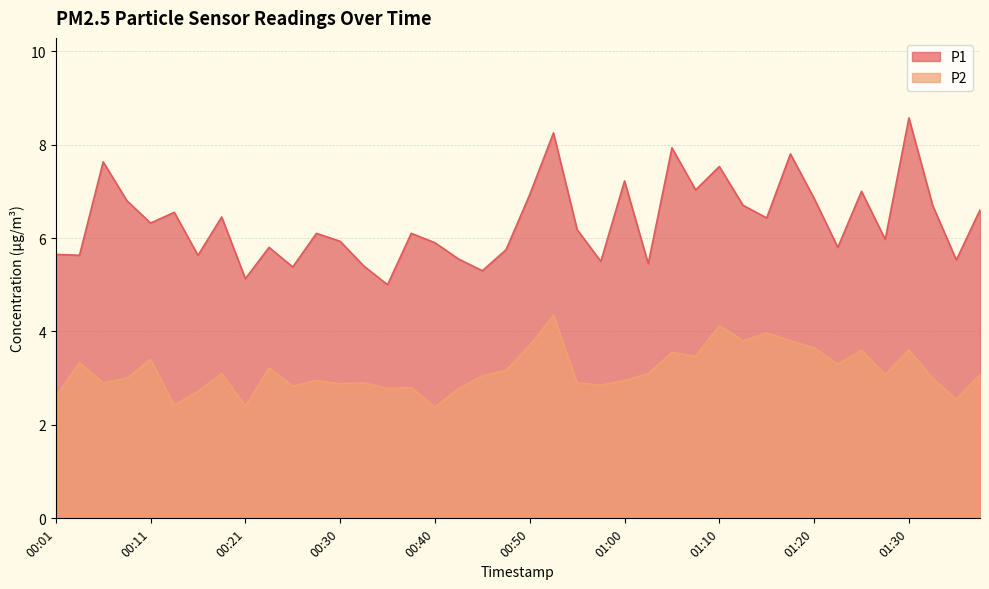

At which category is the sum across all series the highest?

00:52